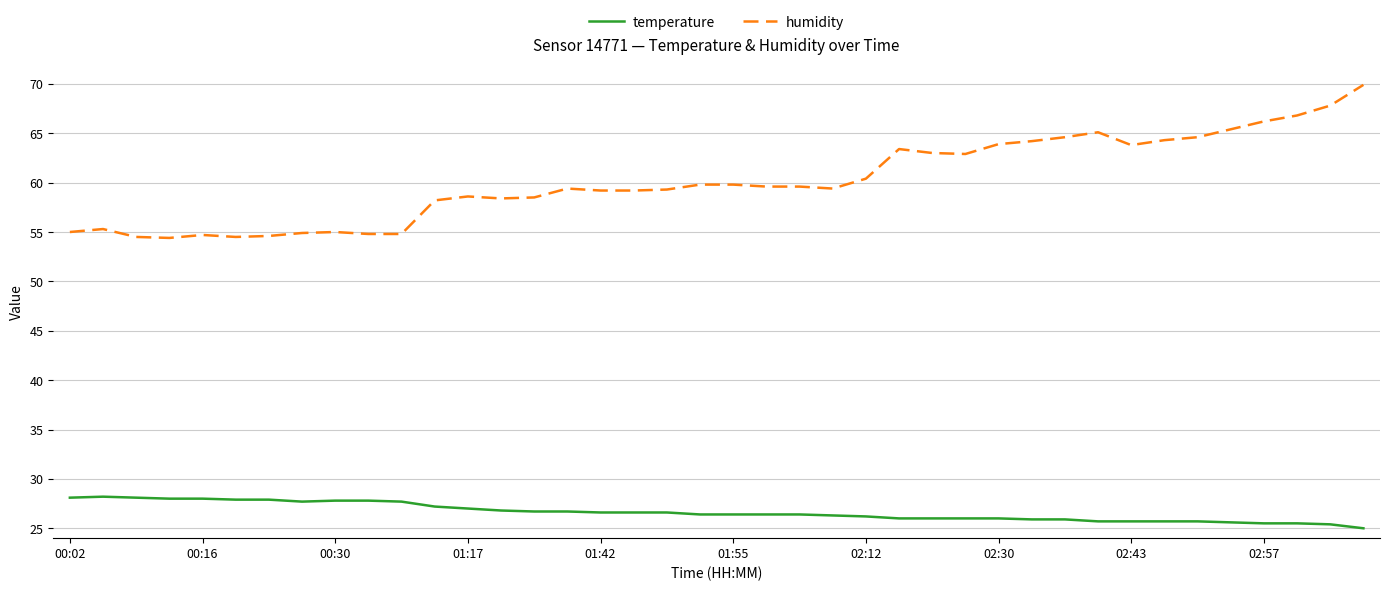

Which series has the largest total across all categories?

humidity